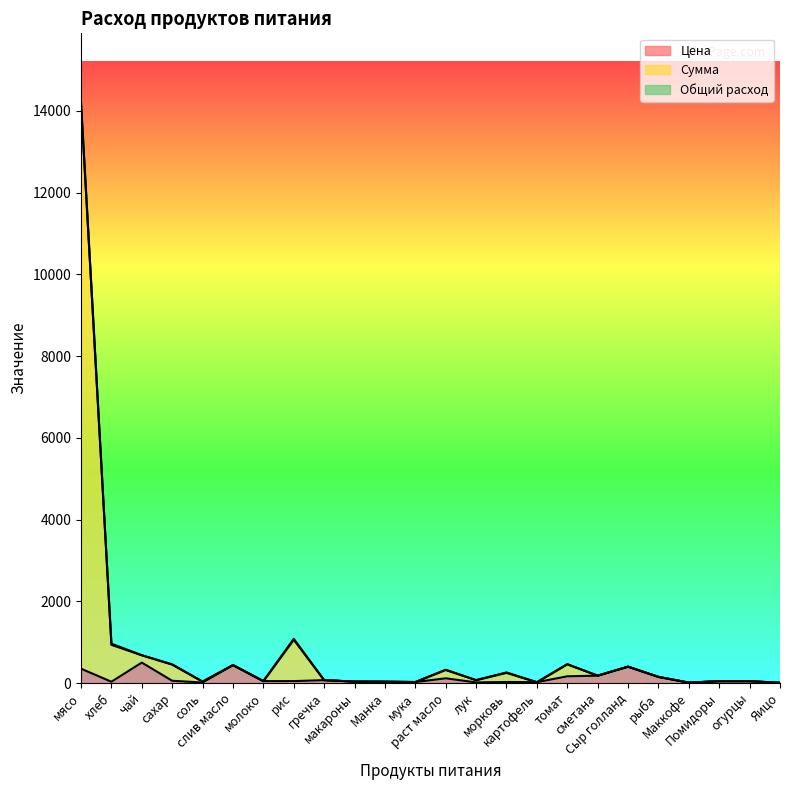

What is the average value of the Цена series?

117.4